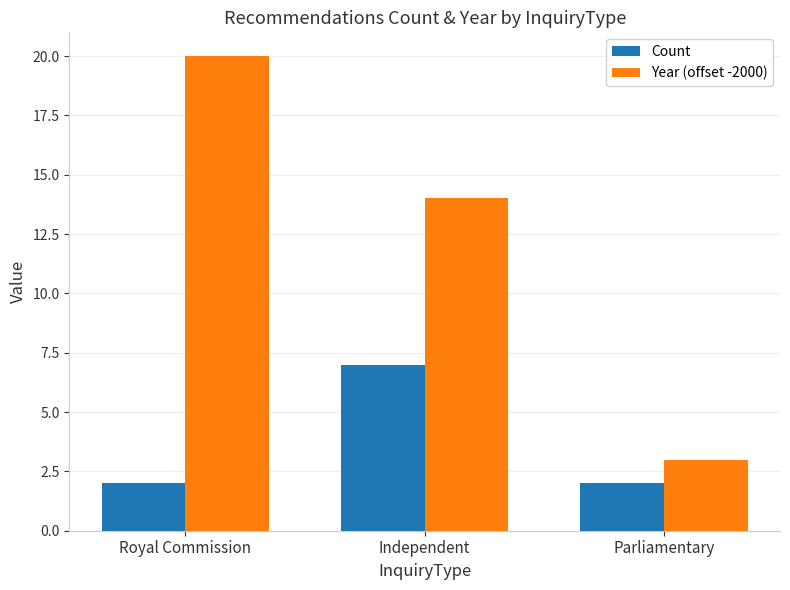

Which series has the largest range (max minus min)?

Year (offset -2000)